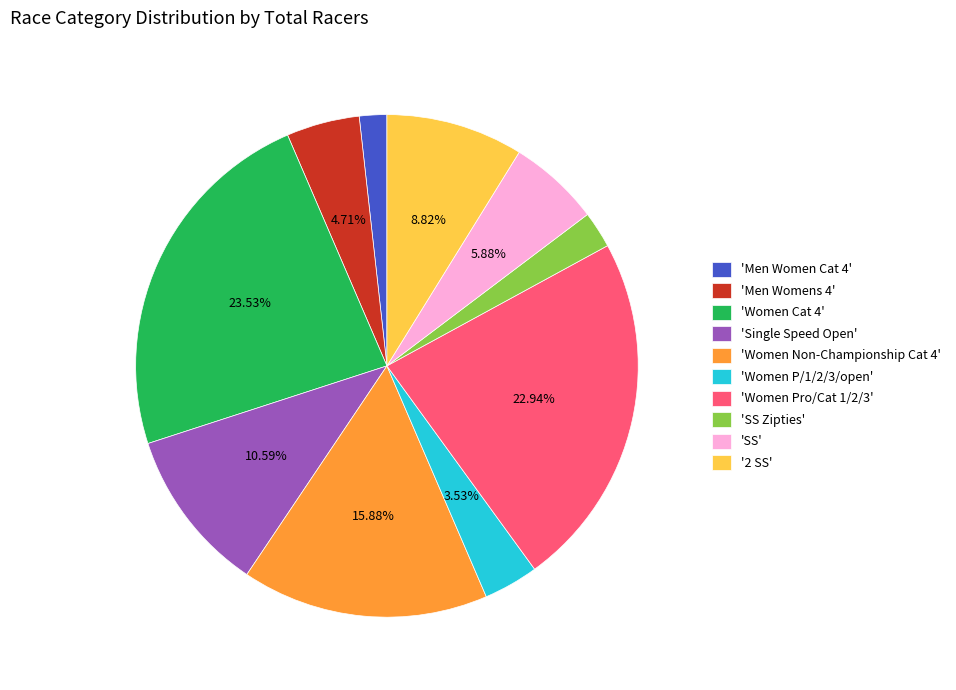

Does any single category account for the majority?

No